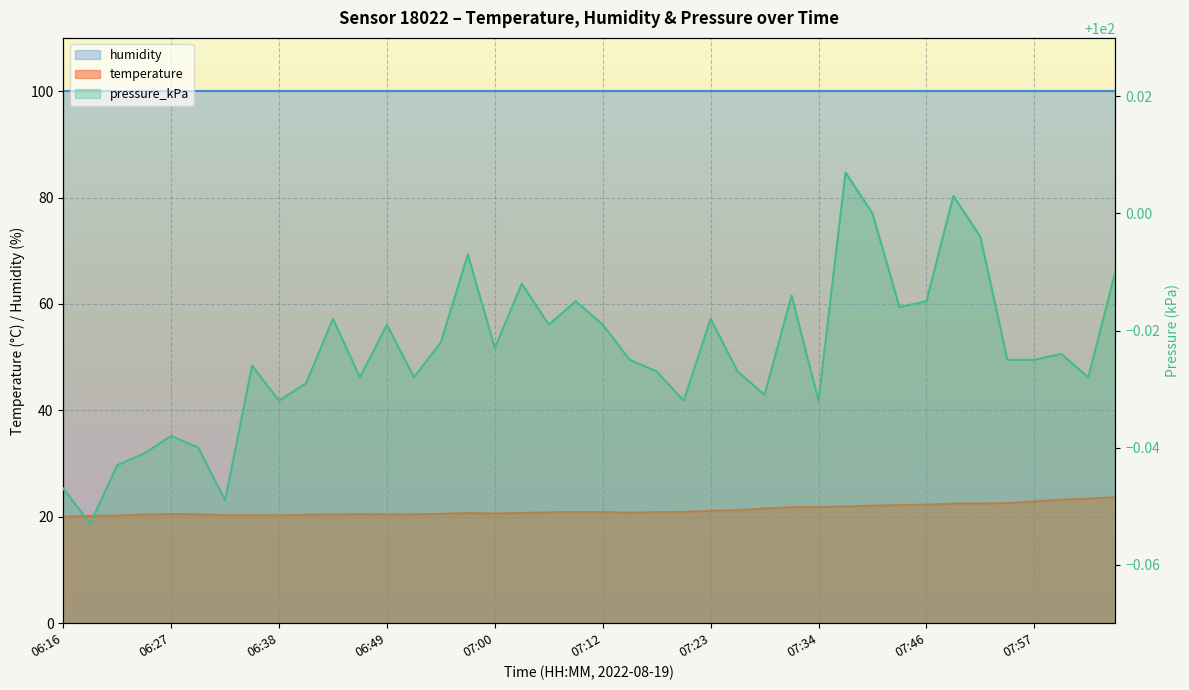

True or false: temperature and pressure_kPa cross at least once.

False